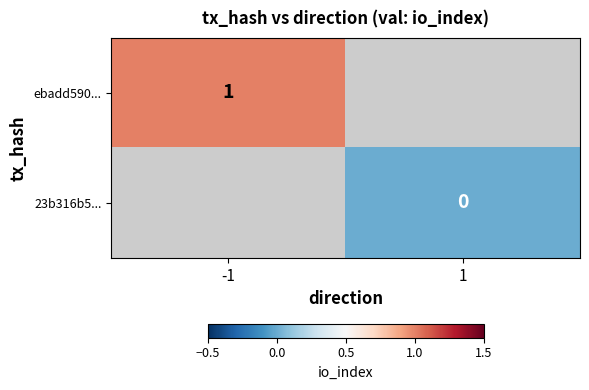

True or false: ebadd590... has a value of 0.5 at -1.

False